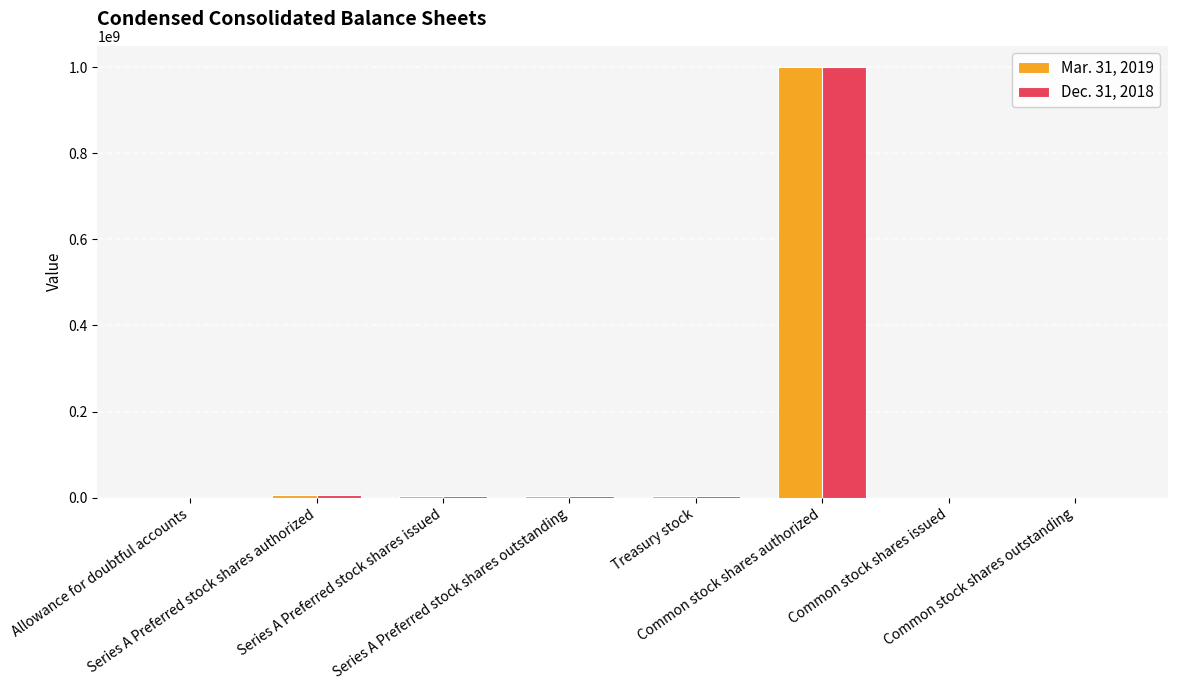

What is the sum of the Dec. 31, 2018 values at Series A Preferred stock shares authorized and Series A Preferred stock shares issued?

8050000